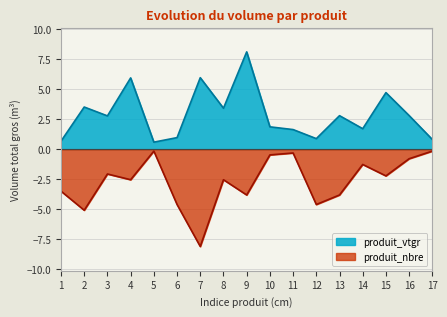

At which category does produit_nbre reach its first local valley?

2